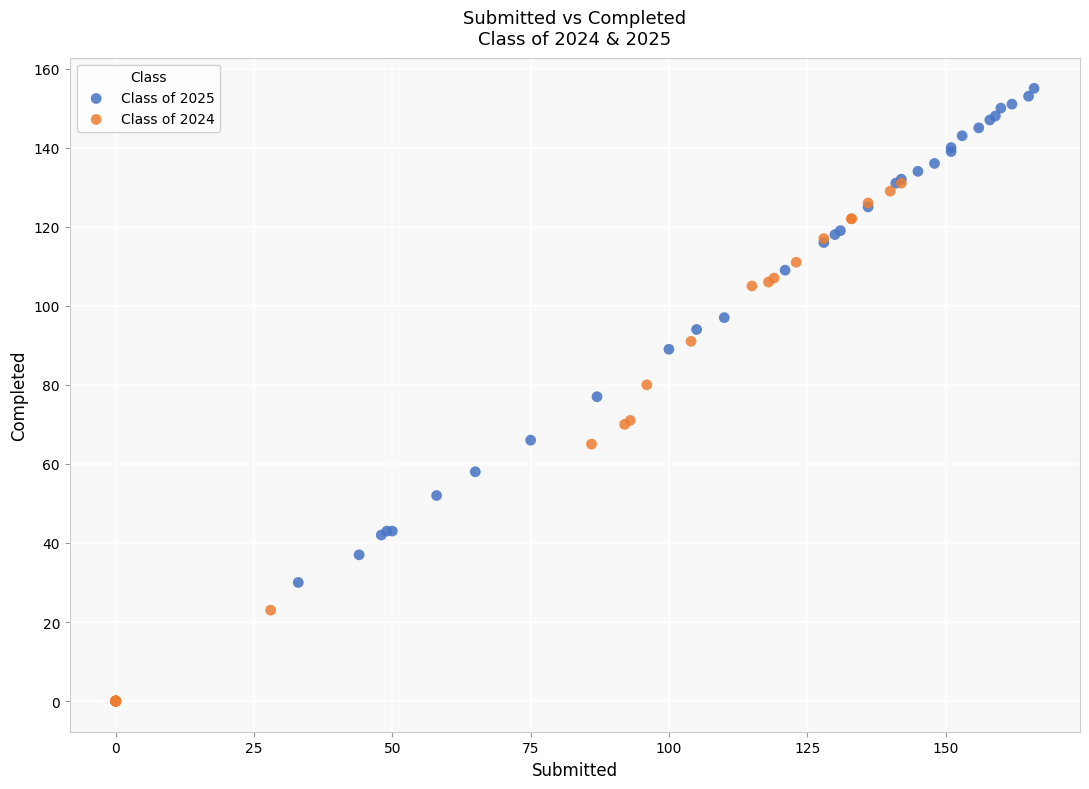

Which series contains the lowest Y value?

Class of 2024